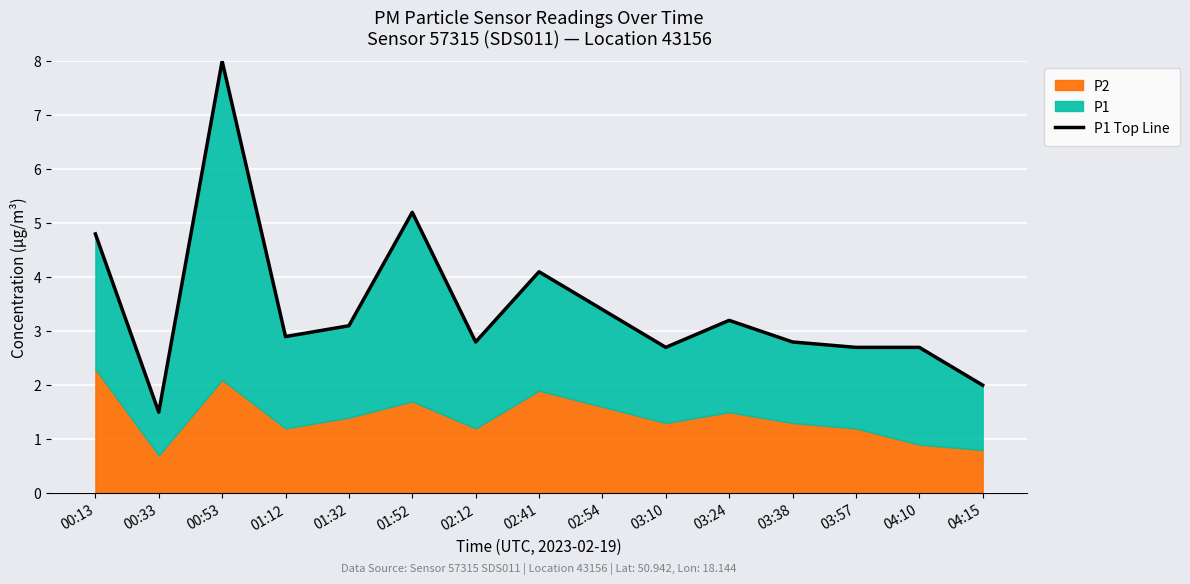

What is the change in value from 01:32 to 04:15?

-1.1